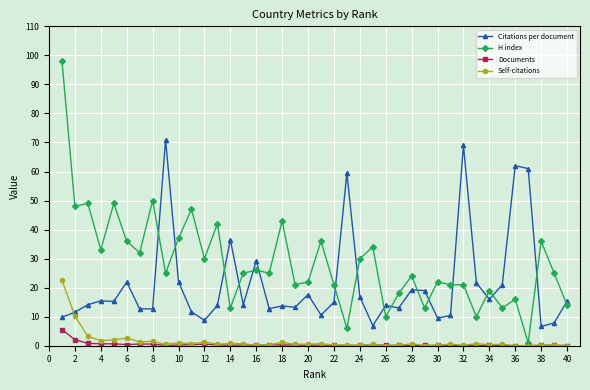

True or false: Self-citations has more than 2 interior local peaks.

True